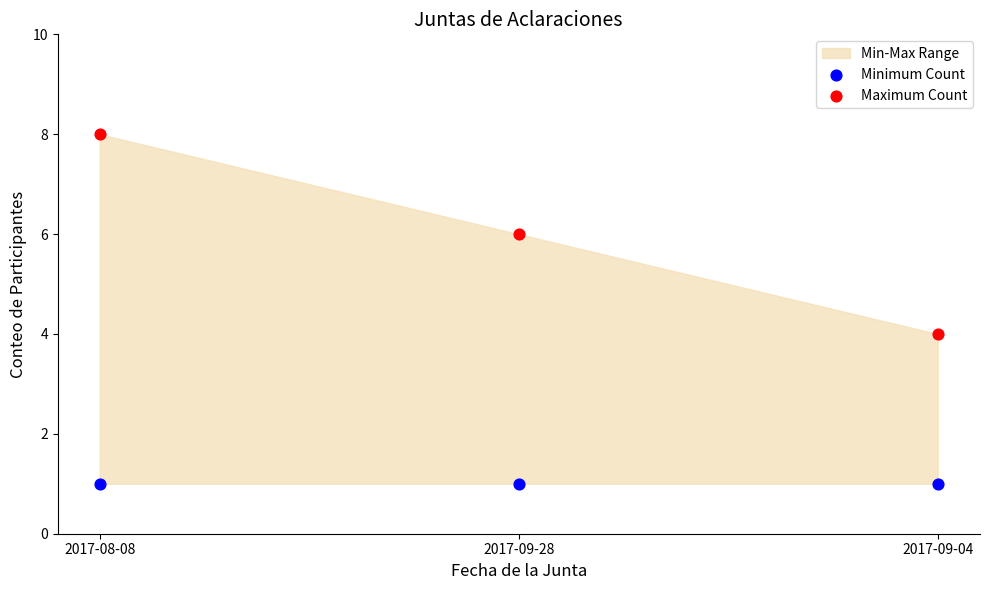

Which series contains the lowest Y value?

Minimum Count